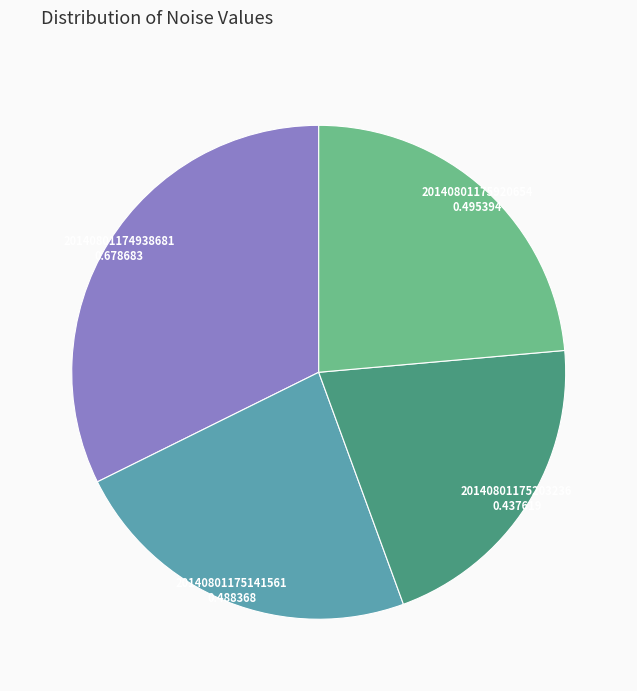

Do 20140801175203236 and 20140801175141561 together represent more than half of the pie?

No